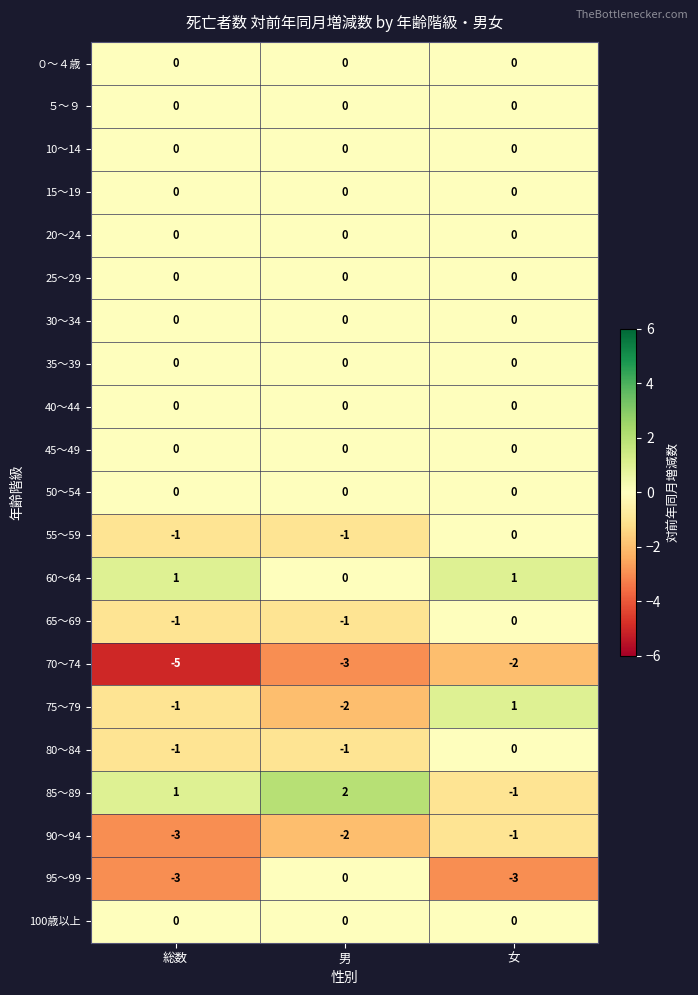

What is the smallest value displayed?

-5